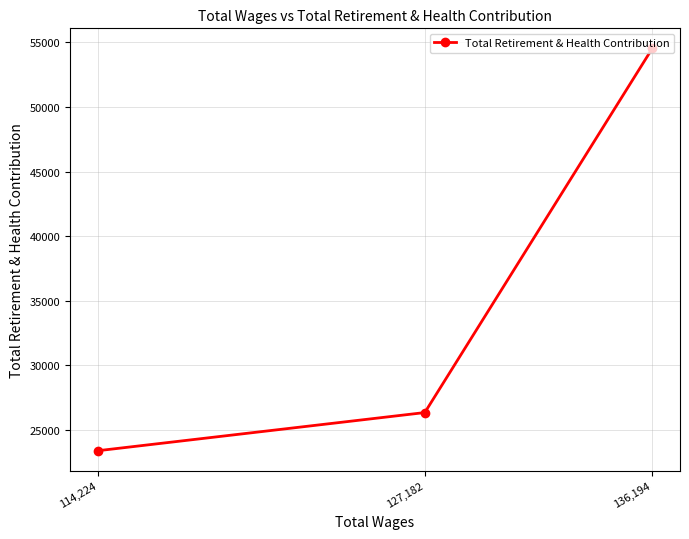

What is the maximum value shown in the chart?

54536